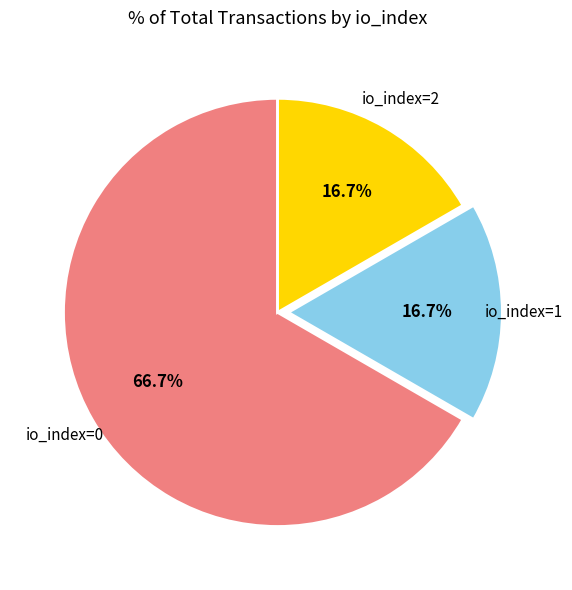

Is there any slice that represents more than half of the pie?

Yes